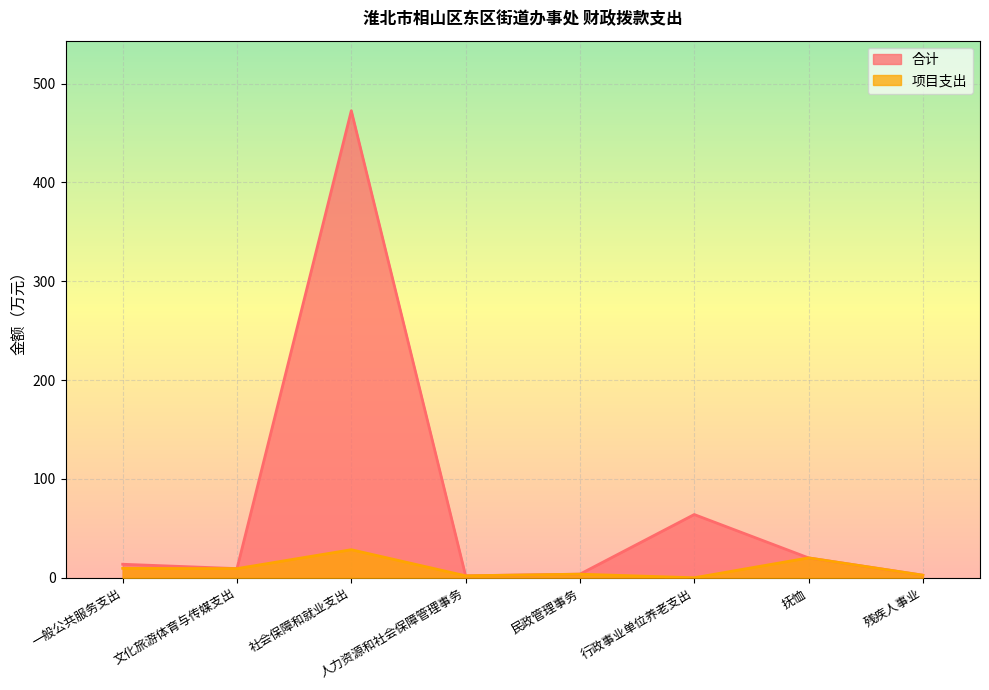

What is the total value across all series at 人力资源和社会保障管理事务?

4.0